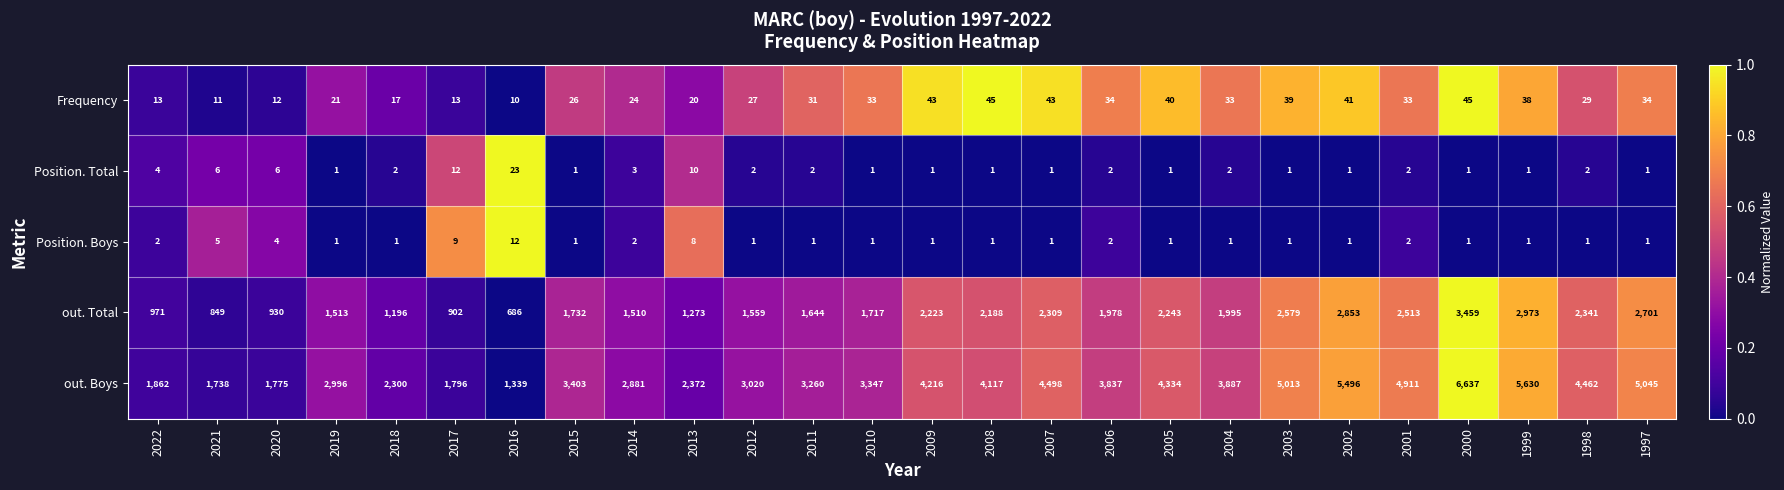

How many series are shown in this chart?

5